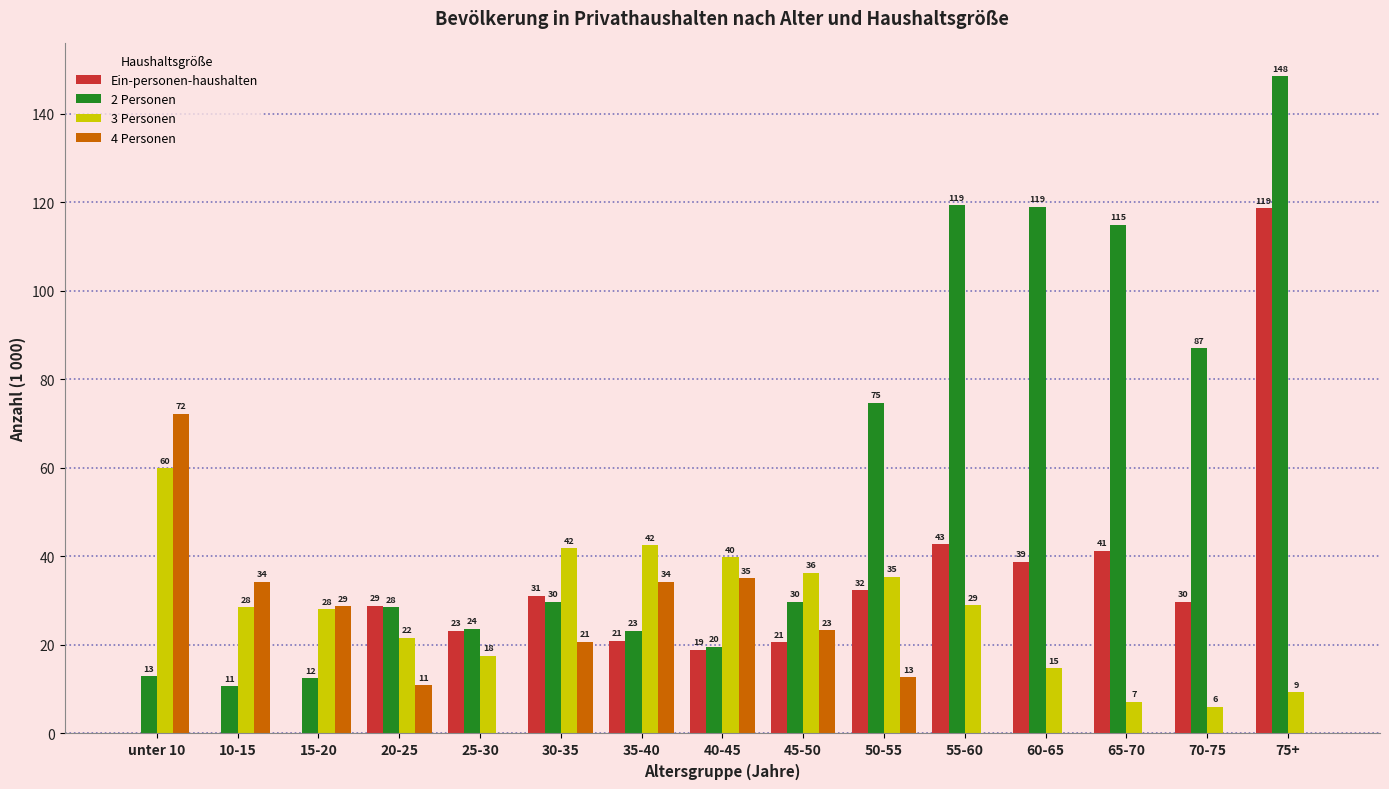

Which category has the highest value across all series?

75+